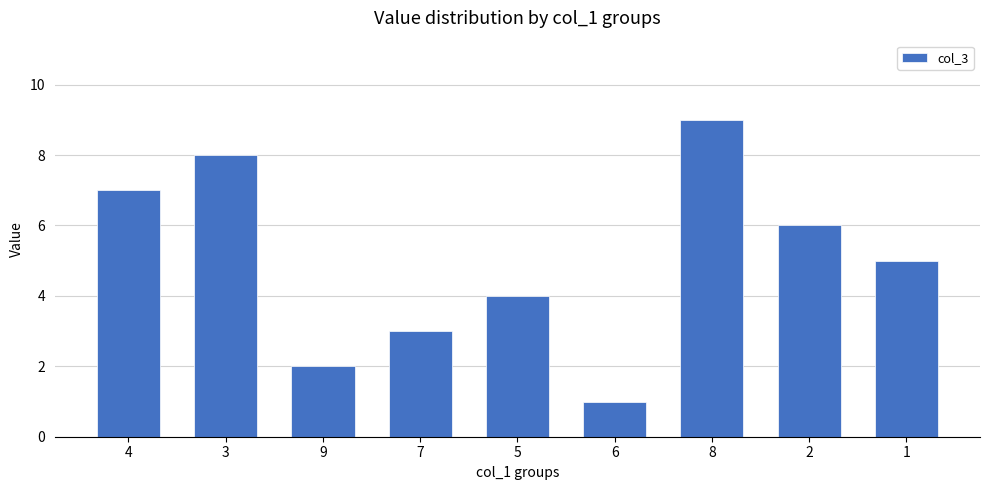

Reading left to right, list all the values displayed in this chart.

4=7	3=8	9=2	7=3	5=4	6=1	8=9	2=6	1=5